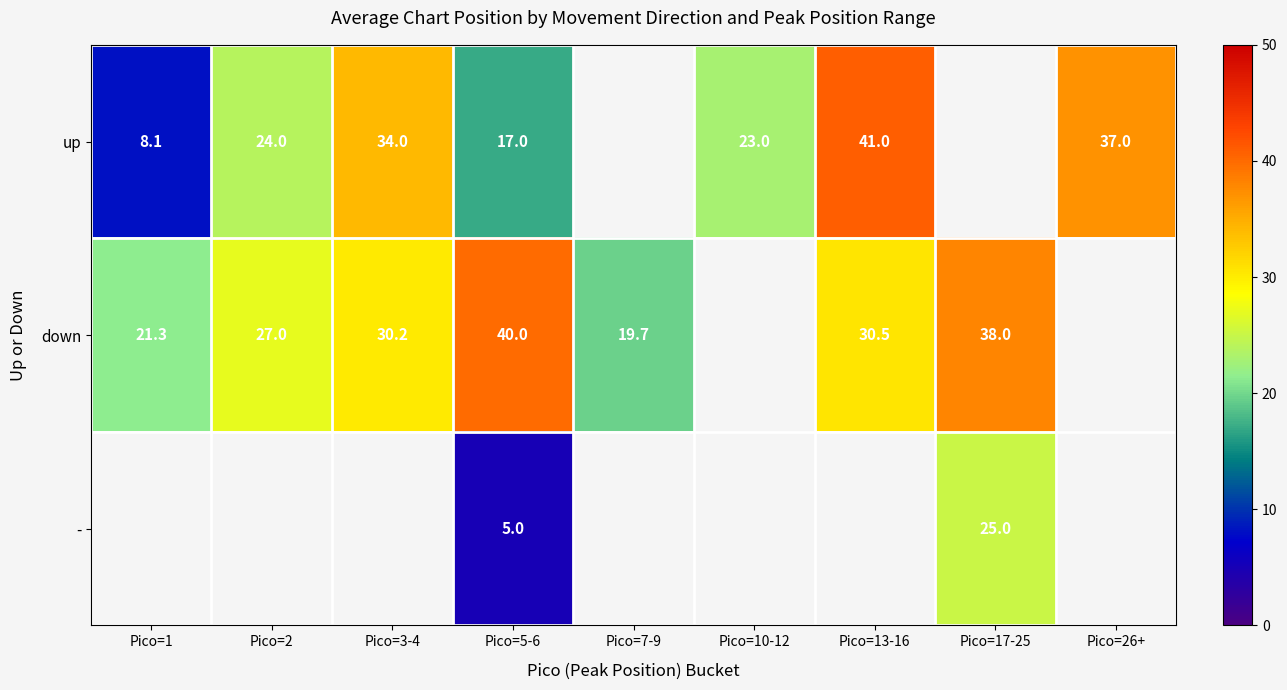

What is the difference between the highest and lowest values at Pico=5-6?

35.0